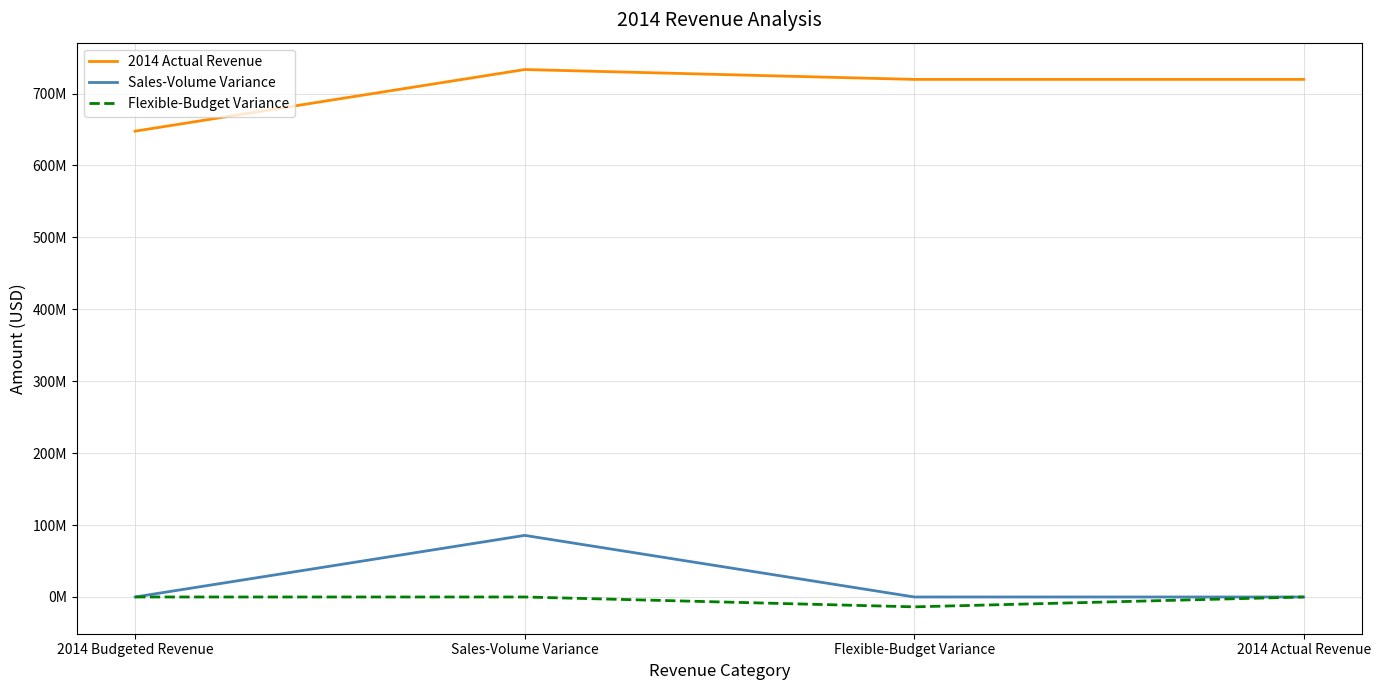

Reading right to left, list all the values displayed in this chart.

2014 Actual Revenue: 2014 Actual Revenue=719640000	Flexible-Budget Variance=719640000	Sales-Volume Variance=733360000	2014 Budgeted Revenue=647700000
Sales-Volume Variance: 2014 Actual Revenue=0	Flexible-Budget Variance=0	Sales-Volume Variance=85660000	2014 Budgeted Revenue=0
Flexible-Budget Variance: 2014 Actual Revenue=0	Flexible-Budget Variance=-13720000	Sales-Volume Variance=0	2014 Budgeted Revenue=0